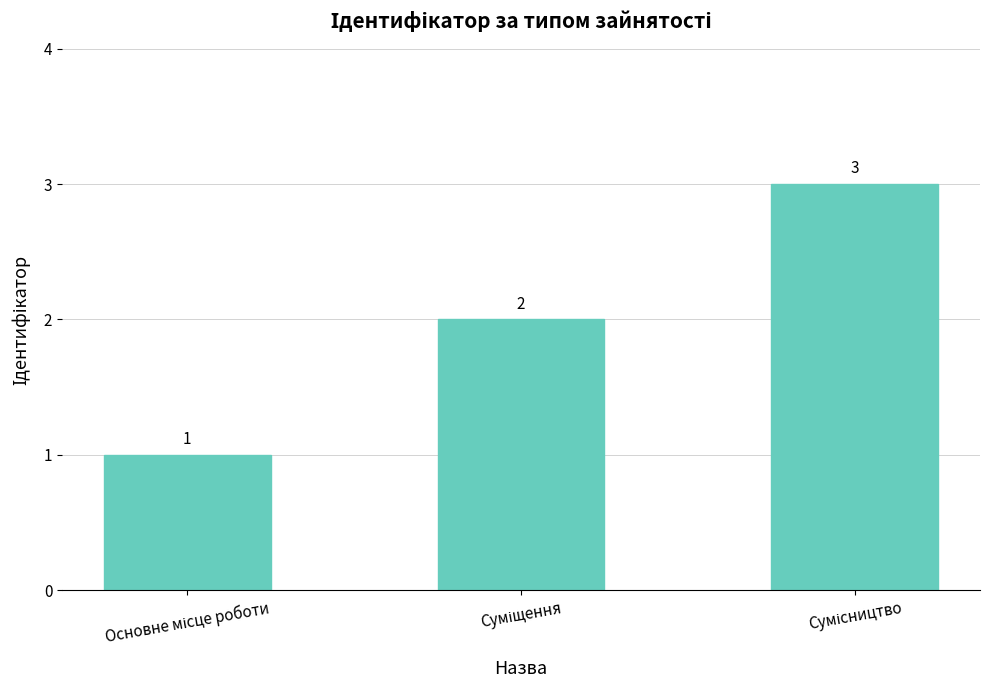

Does the chart contain any negative values?

No